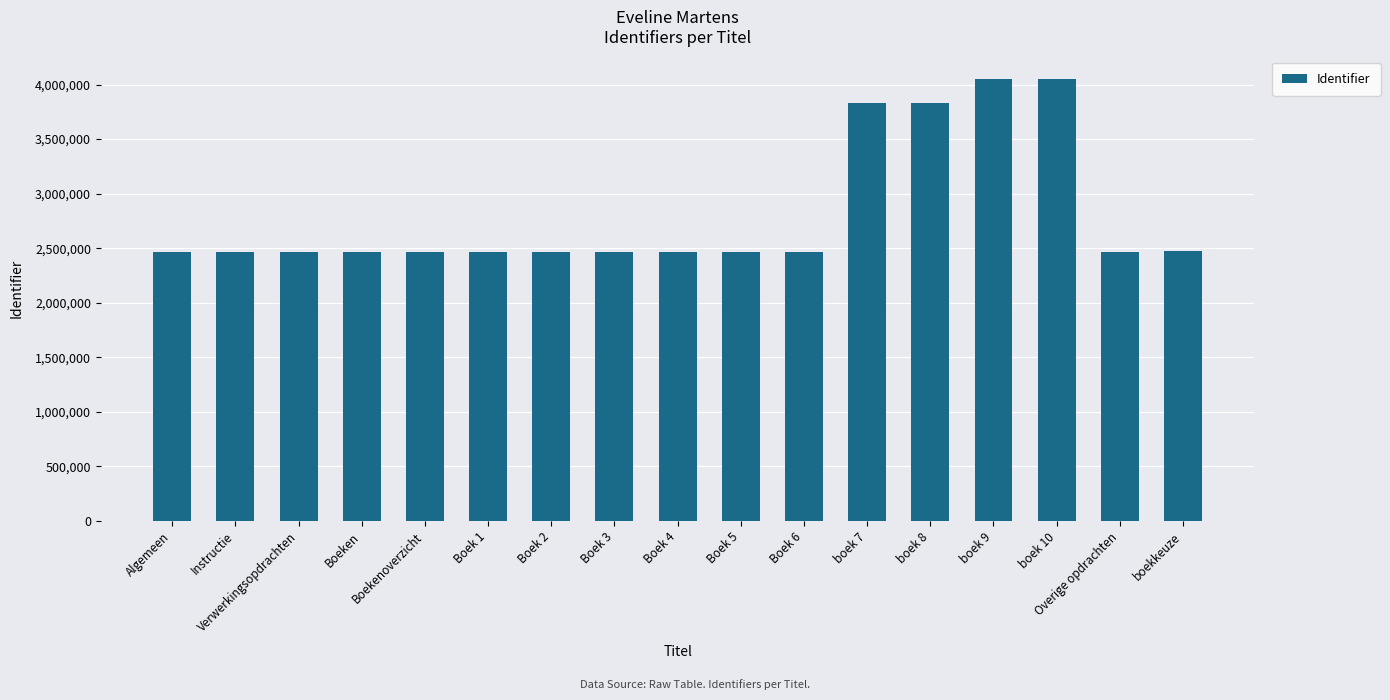

What is the sum of the values at Verwerkingsopdrachten and Boek 2?

4930187